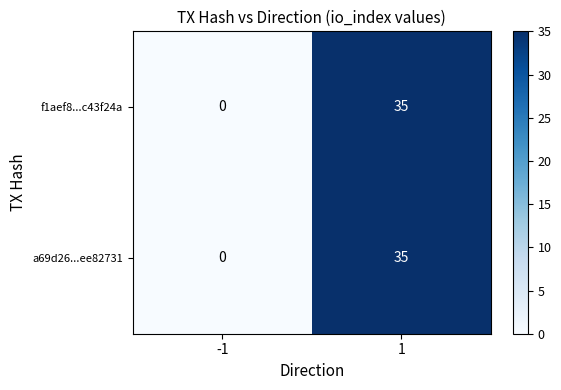

List the labels in order of f1aef8...c43f24a value, largest first.

1, -1